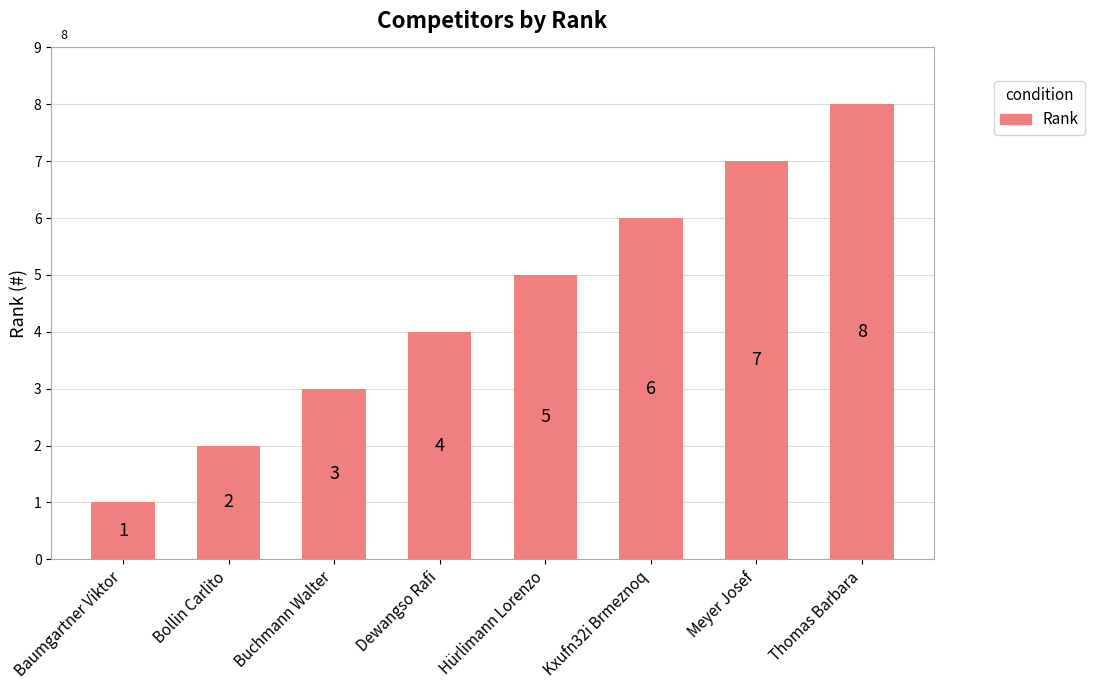

The value at Meyer Josef is 7. True or false?

True